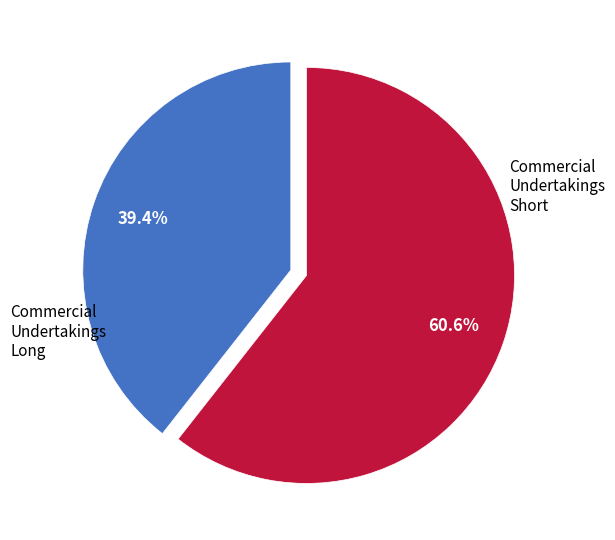

To the nearest percent, what is the difference between the Commercial Undertakings Short and Commercial Undertakings Long slice percentages?

21%